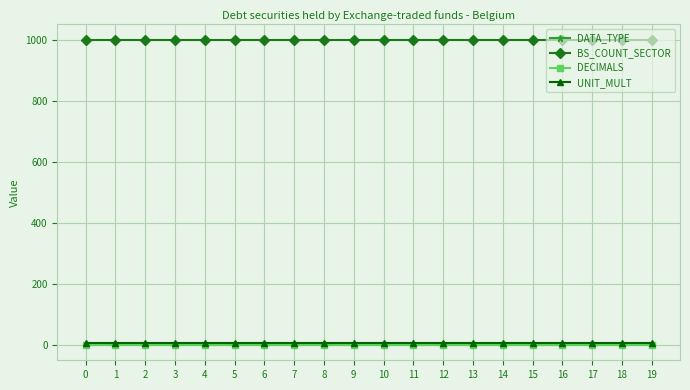

Which series has the largest total across all categories?

BS_COUNT_SECTOR